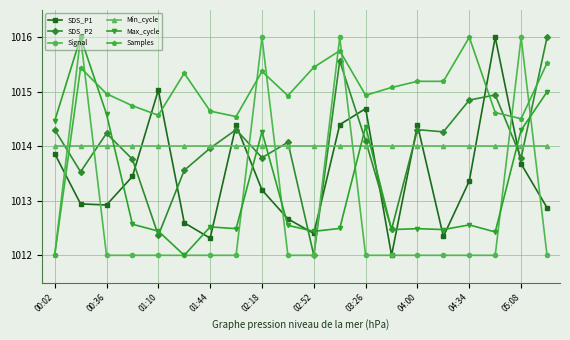

What is the minimum value shown in the chart?

1012.0